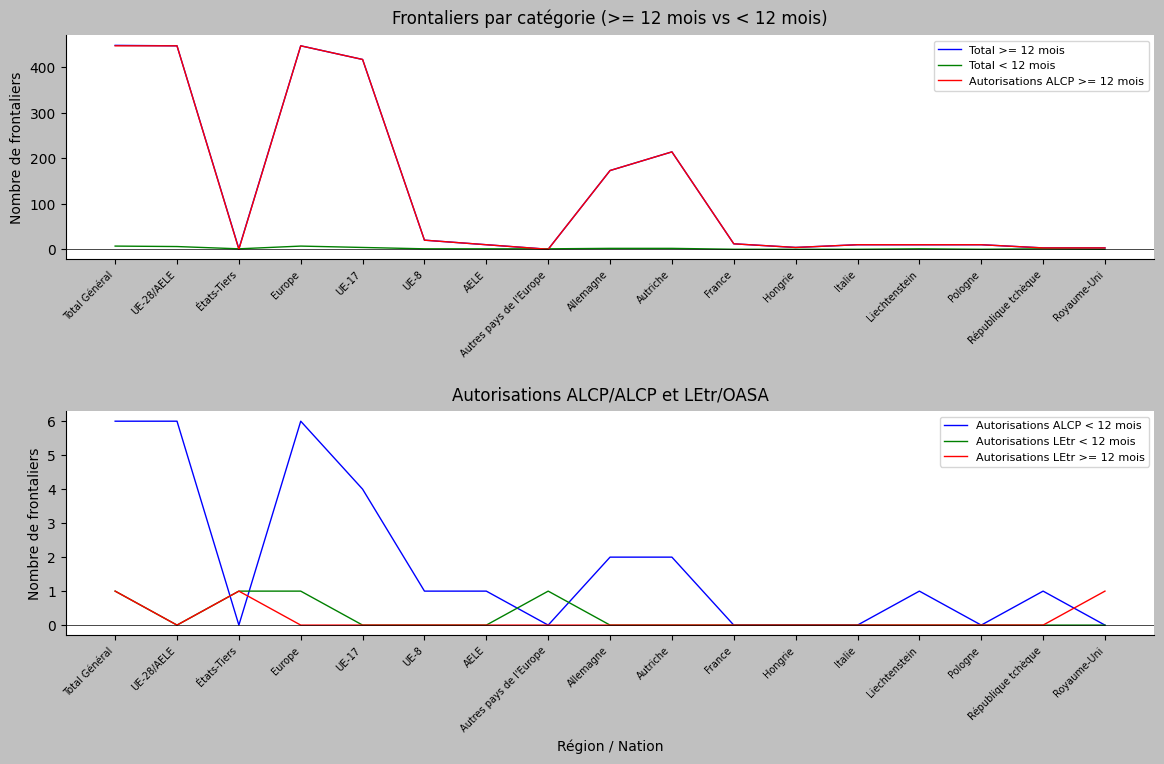

True or false: Total < 12 mois and Autorisations LEtr < 12 mois intersect in this chart.

False